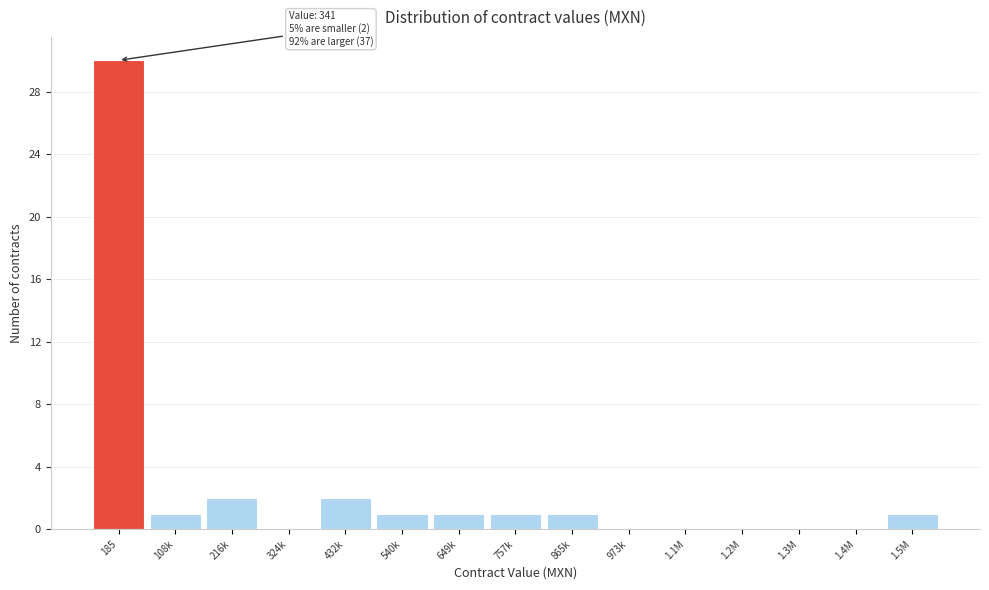

Reading left to right, transcribe all the data shown in this chart.

185=30	108k=1	216k=2	324k=0	432k=2	540k=1	649k=1	757k=1	865k=1	973k=0	1.1M=0	1.2M=0	1.3M=0	1.4M=0	1.5M=1